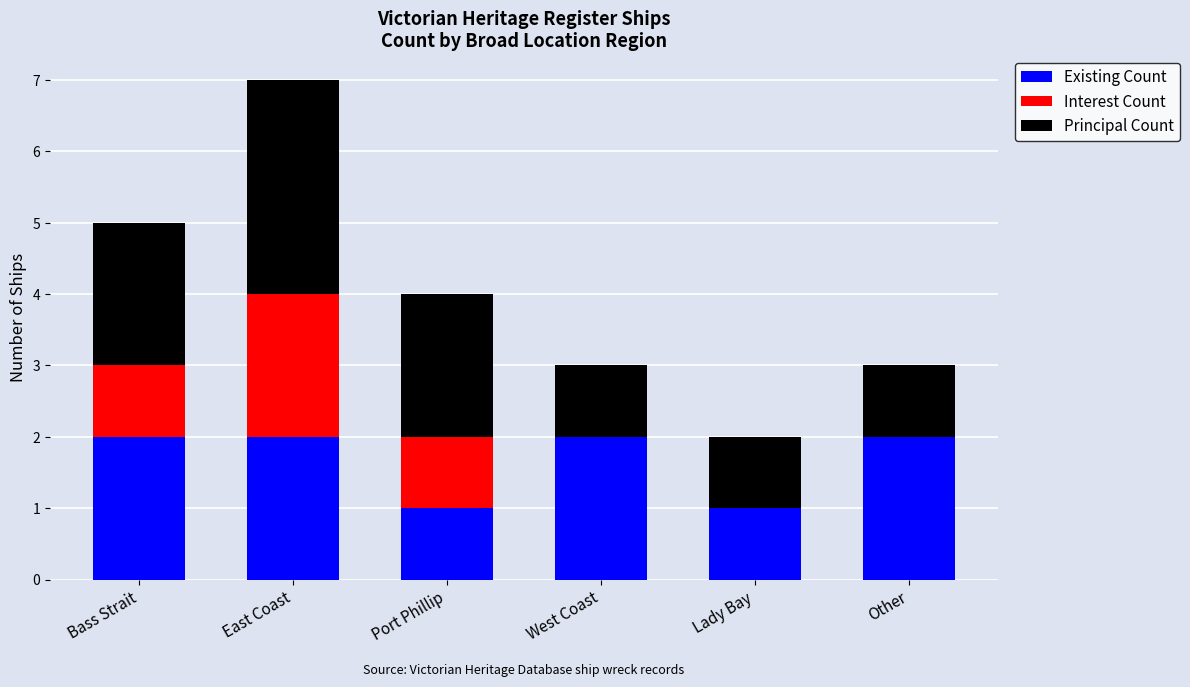

Reading right to left, what are the values for Existing Count?

Other=2	Lady Bay=1	West Coast=2	Port Phillip=1	East Coast=2	Bass Strait=2